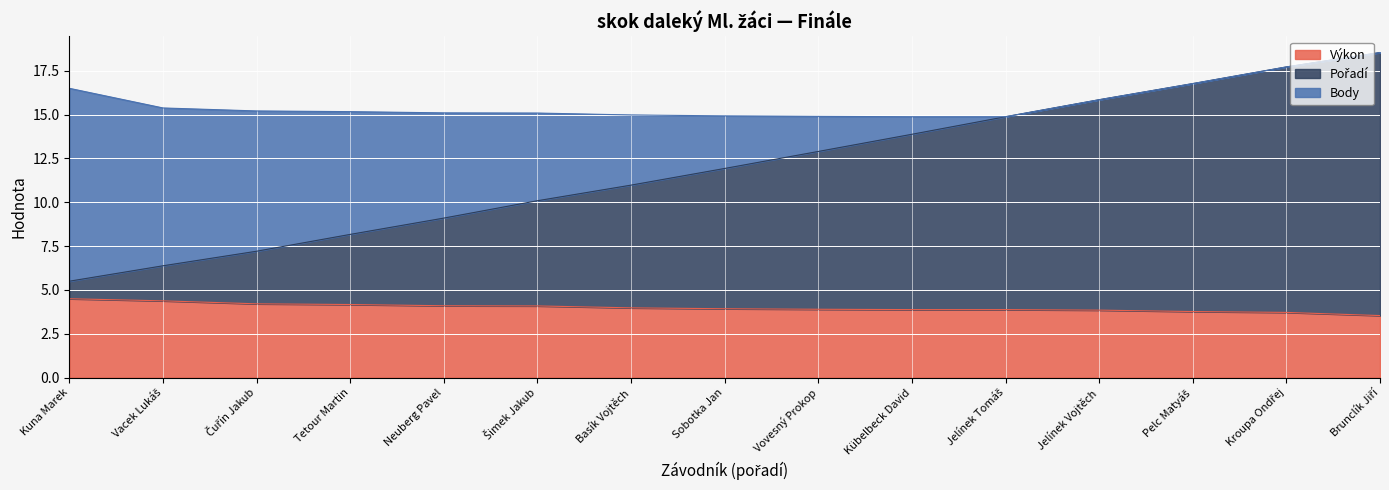

True or false: Výkon has more than 2 interior local peaks.

False